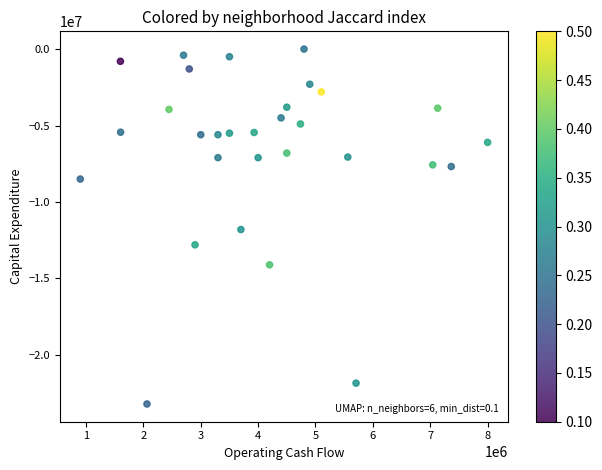

What is the range of Y values (max minus min)?

23208000